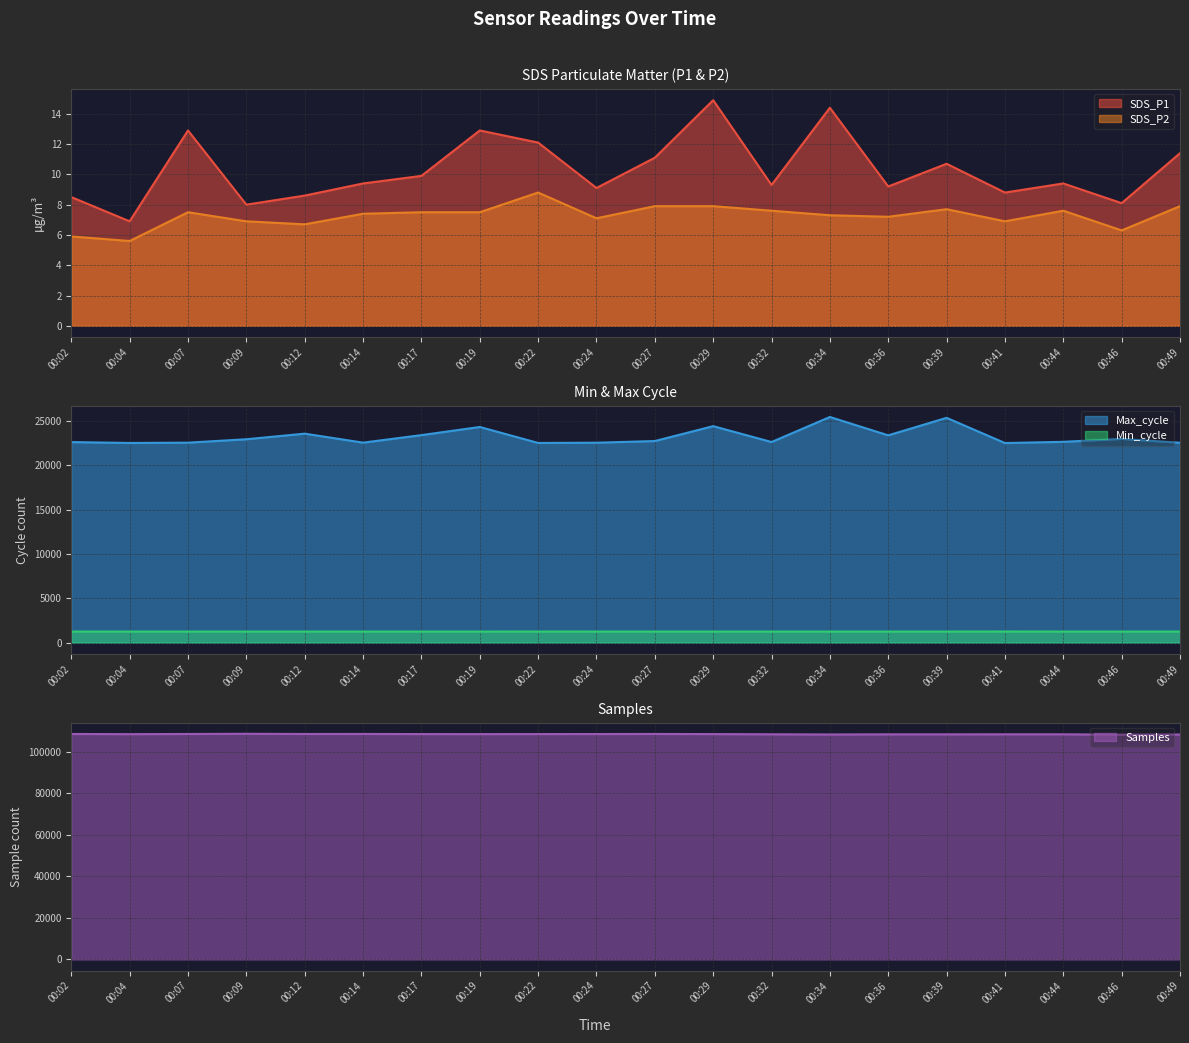

At 00:04, list the series in order from smallest to largest.

SDS_P2, SDS_P1, Min_cycle, Max_cycle, Samples